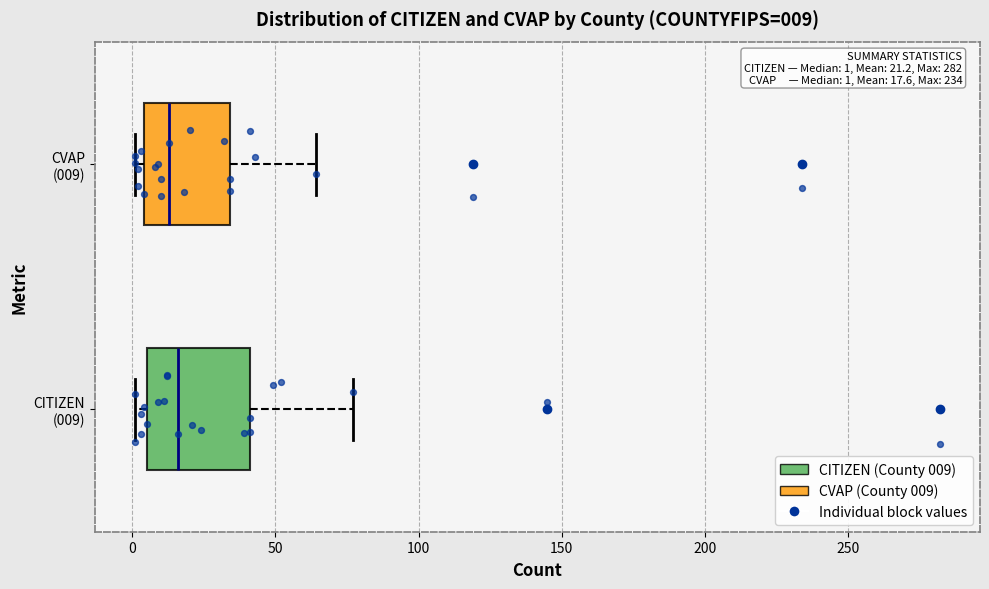

Comparing the boxes themselves (not the whiskers), which one is the widest?

CITIZEN (009)